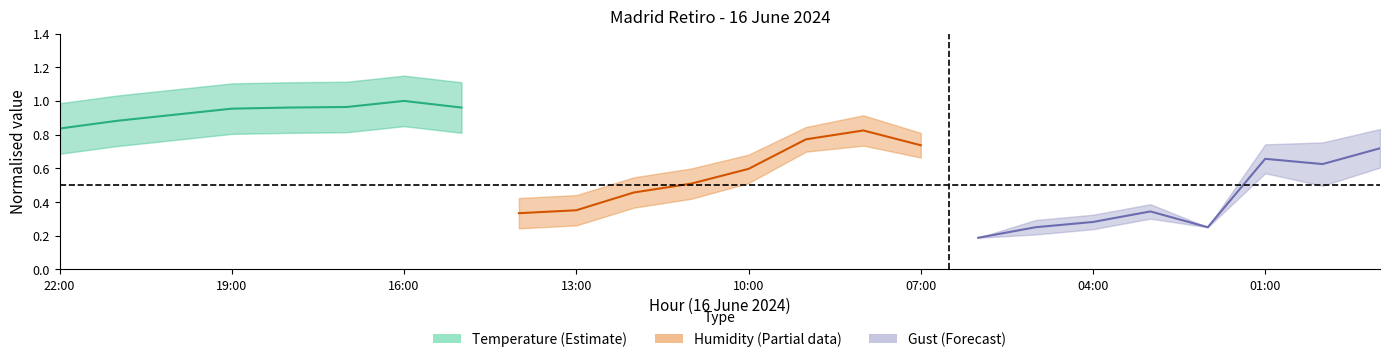

Reading left to right, extract all data points from this chart.

Temperature (C): 0.8	0.9	0.9	1.0	1.0	1.0	1.0	1.0
Humidity (%): 0.3	0.4	0.5	0.5	0.6	0.8	0.8	0.7
Gust (km/h): 0.2	0.2	0.3	0.3	0.2	0.7	0.6	0.7